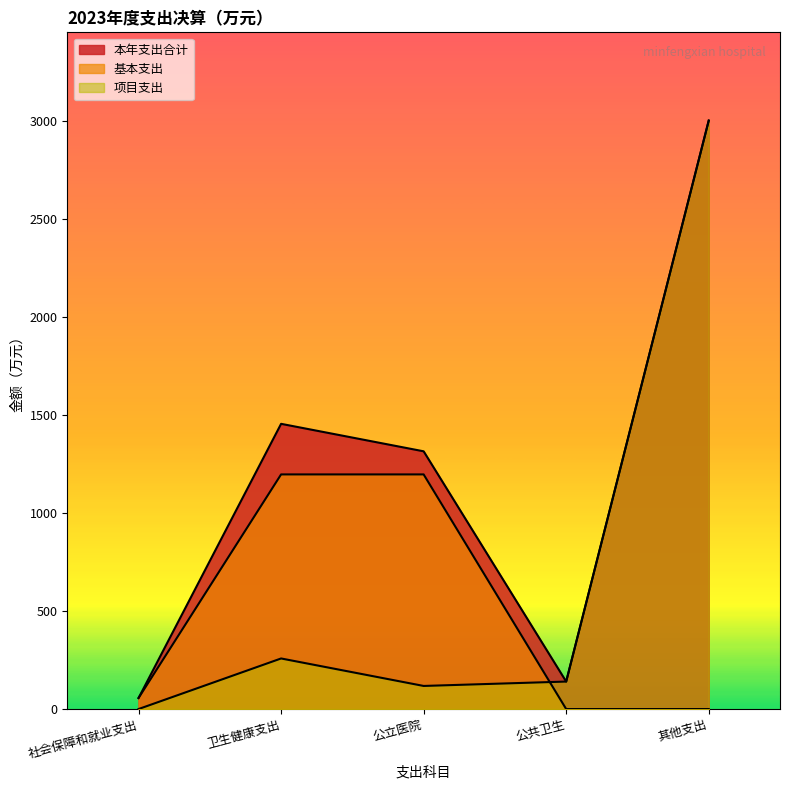

How many interior local valleys does the 本年支出合计 series have?

1